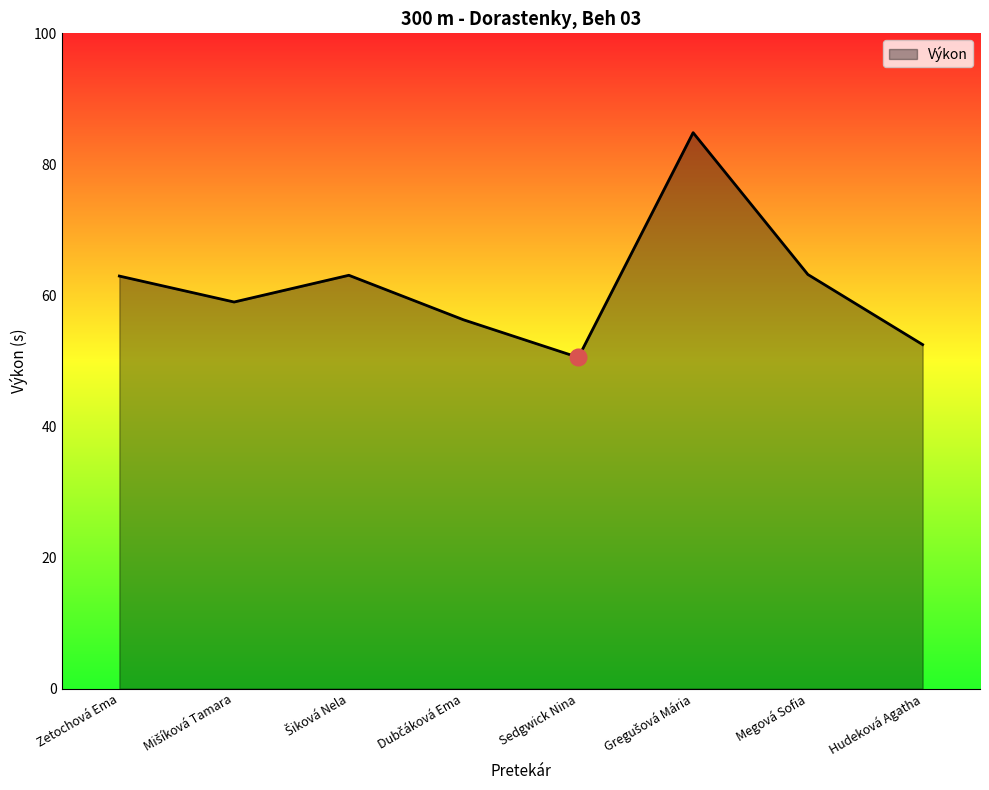

What is the maximum value shown in the chart?

84.8